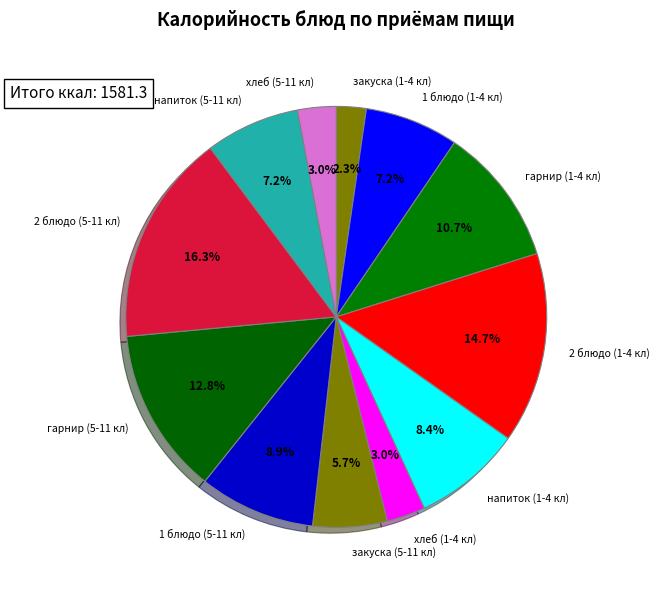

Count the number of slices in the pie.

12